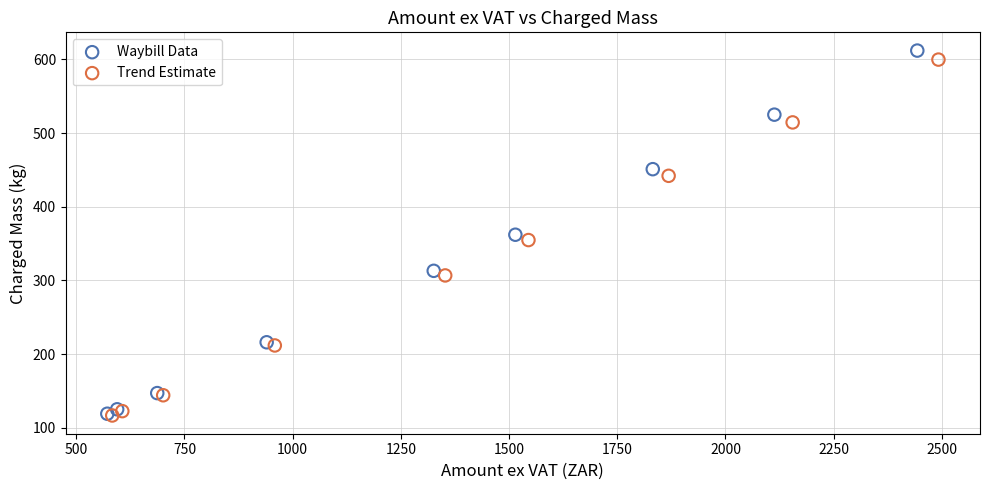

Which series has the widest spread of Y values?

Waybill Data